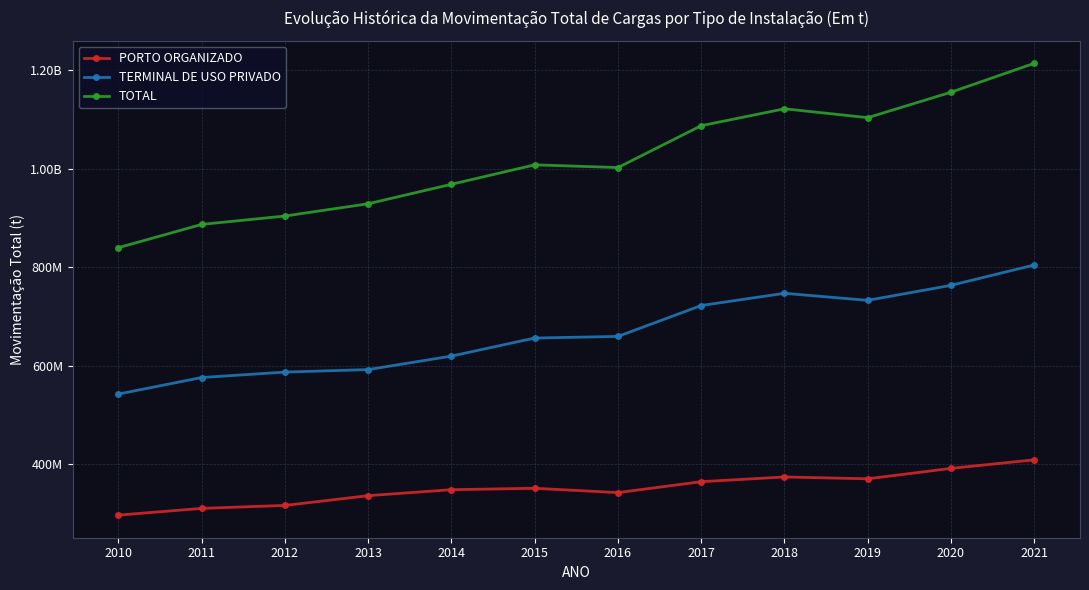

List the series in order of their overall mean, highest first.

TOTAL, TERMINAL DE USO PRIVADO, PORTO ORGANIZADO